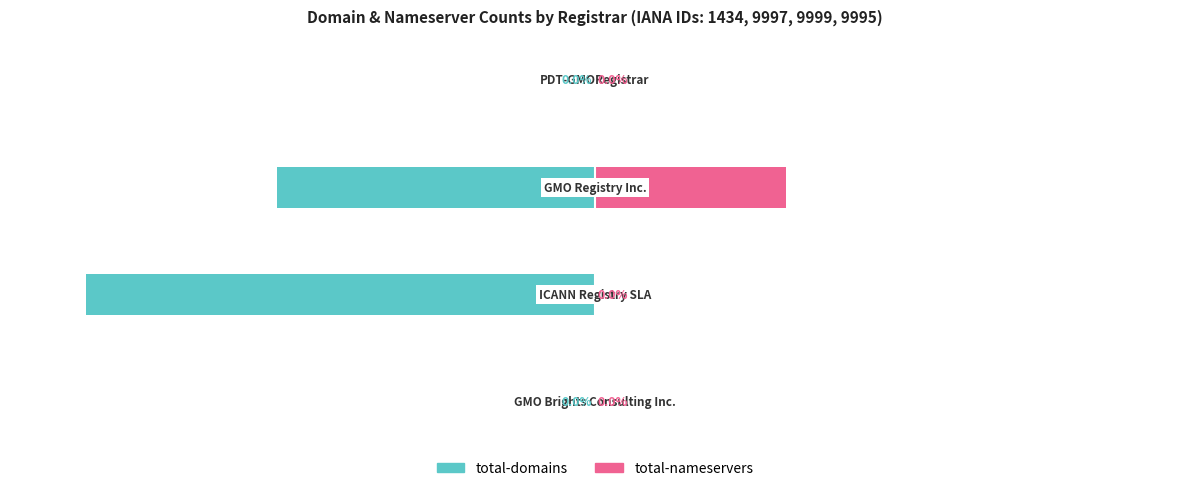

Reading left to right, what are all the values shown in this chart?

total-domains: 0=0.0	1=-100.0	2=-62.5	3=0.0
total-nameservers: 0=0.0	1=0.0	2=37.5	3=0.0